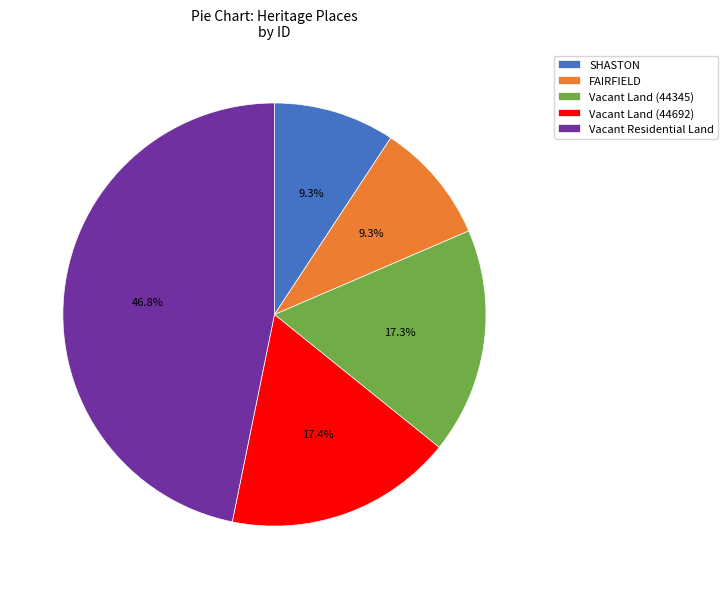

What is the ratio of the value at Vacant Land (44345) to the value at Vacant Residential Land?

0.4